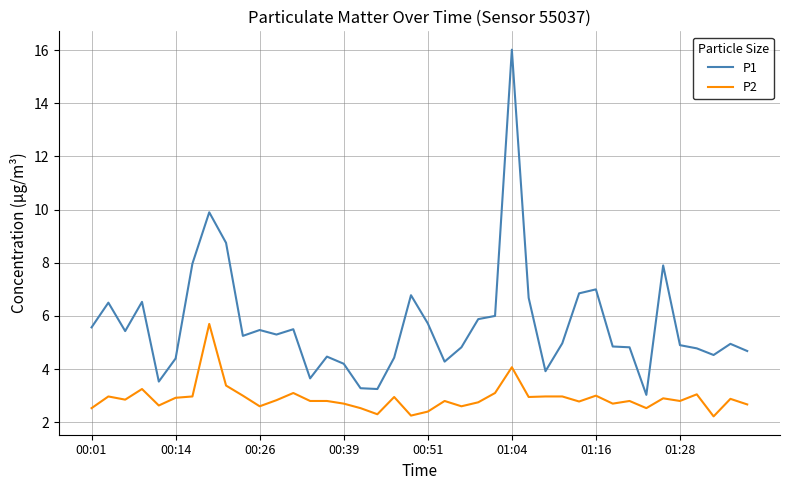

Which series has the largest total across all categories?

P1